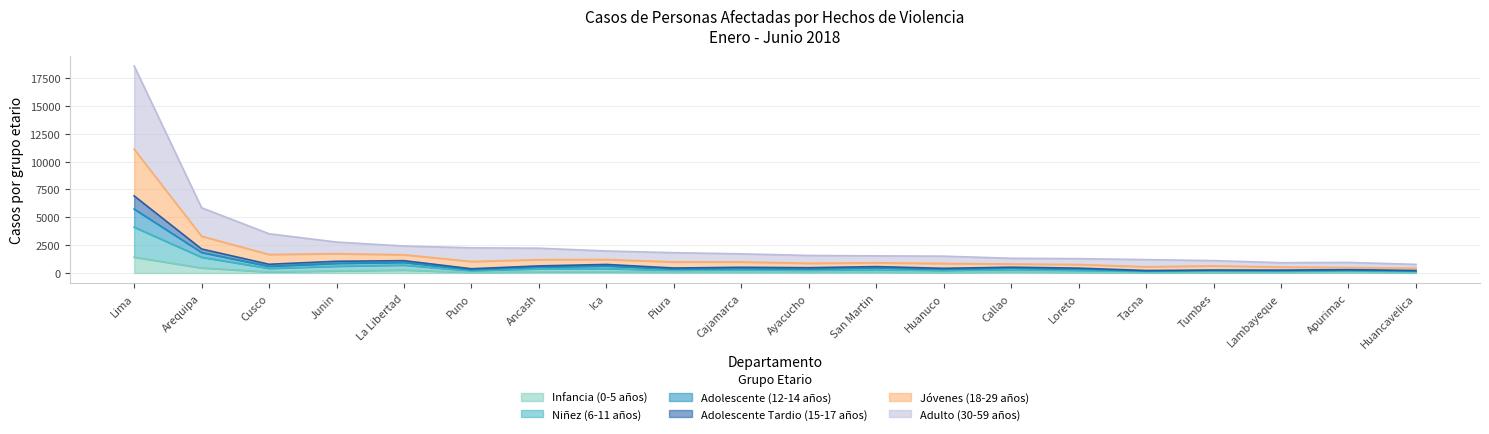

True or false: Infancia (0-5 años) and Jóvenes (18-29 años) intersect in this chart.

False